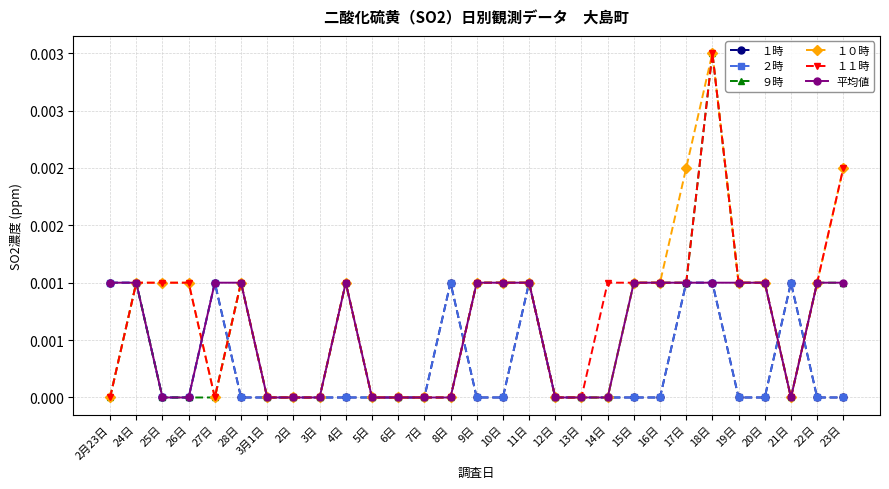

At how many categories does at least one series exceed 0?

21